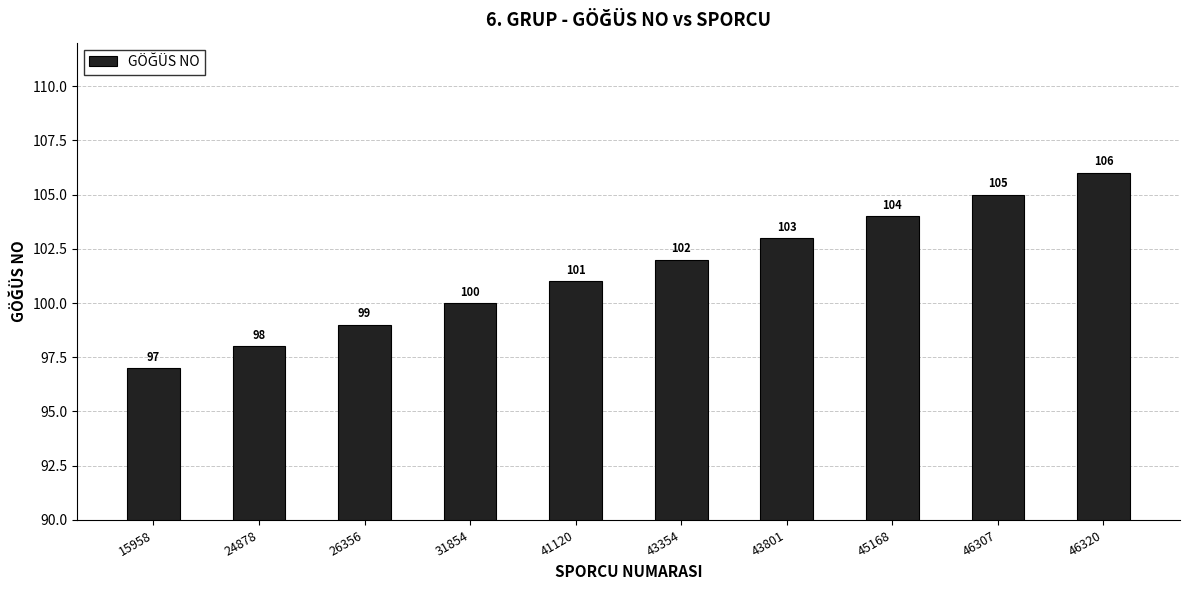

Are the bars horizontal?

No